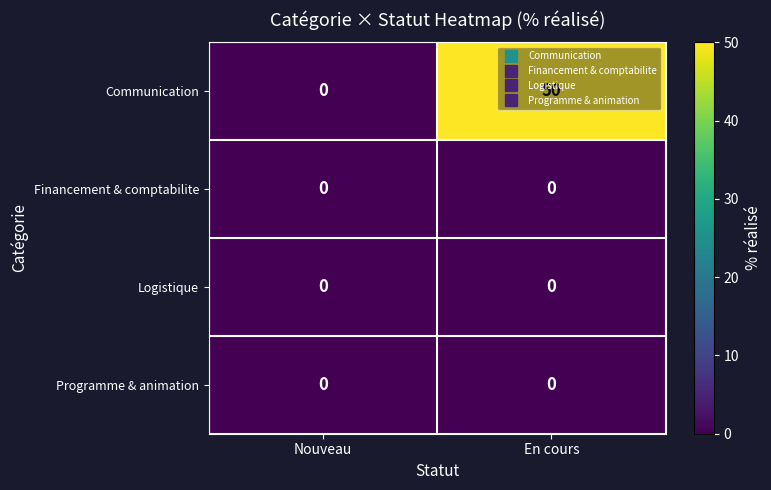

The value of Communication at En cours is 70. True or false?

False